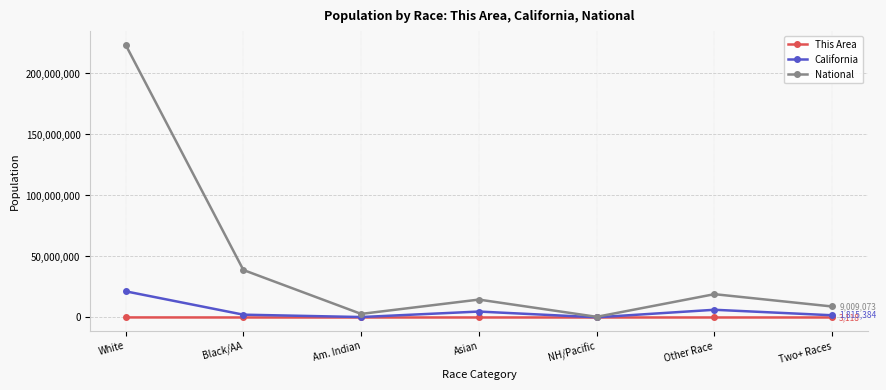

What is the maximum value shown in the chart?

223553265